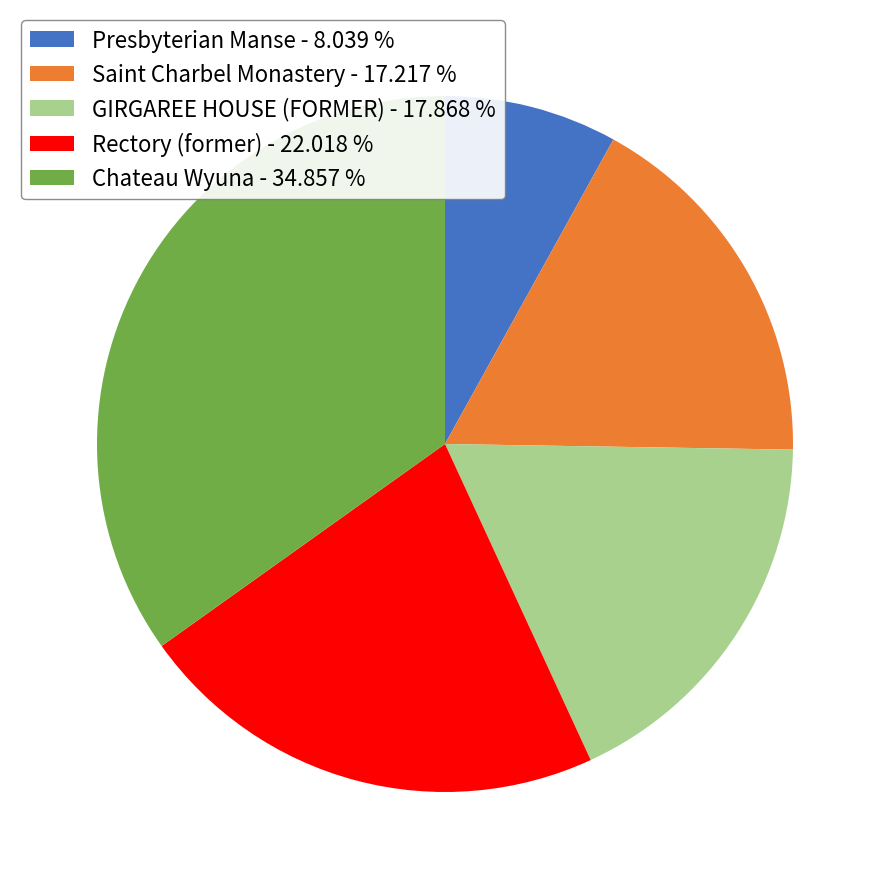

Combined, do Rectory (former) and Chateau Wyuna account for over 50%?

Yes